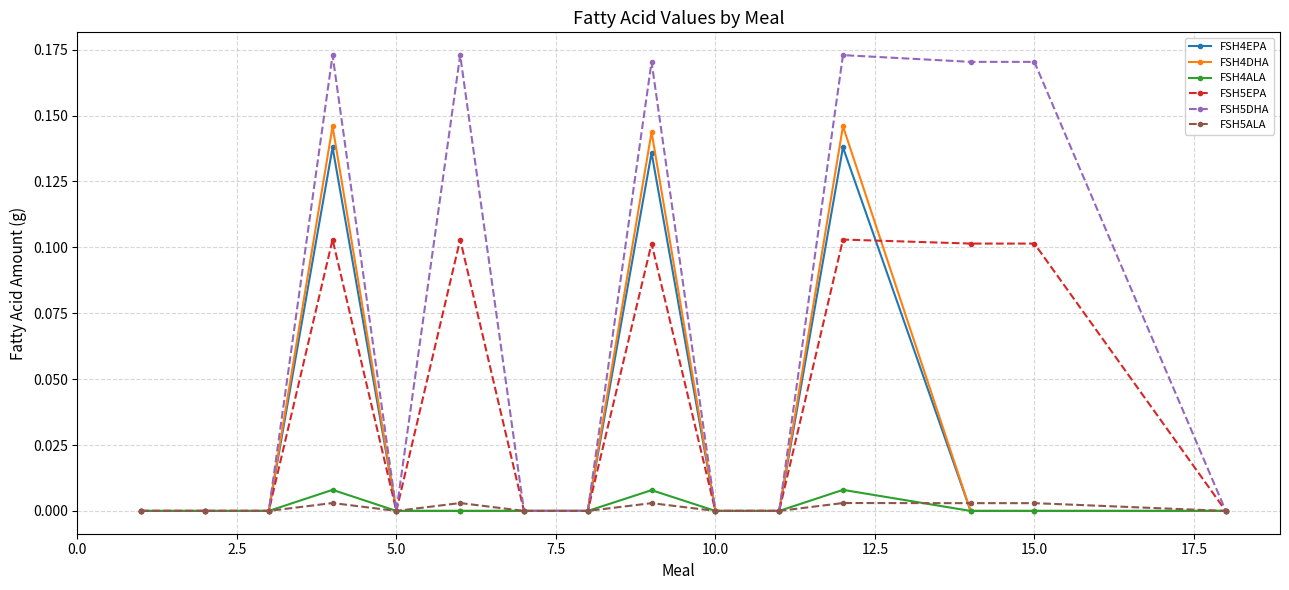

True or false: FSH4EPA has more than 2 points higher than both neighbors.

True